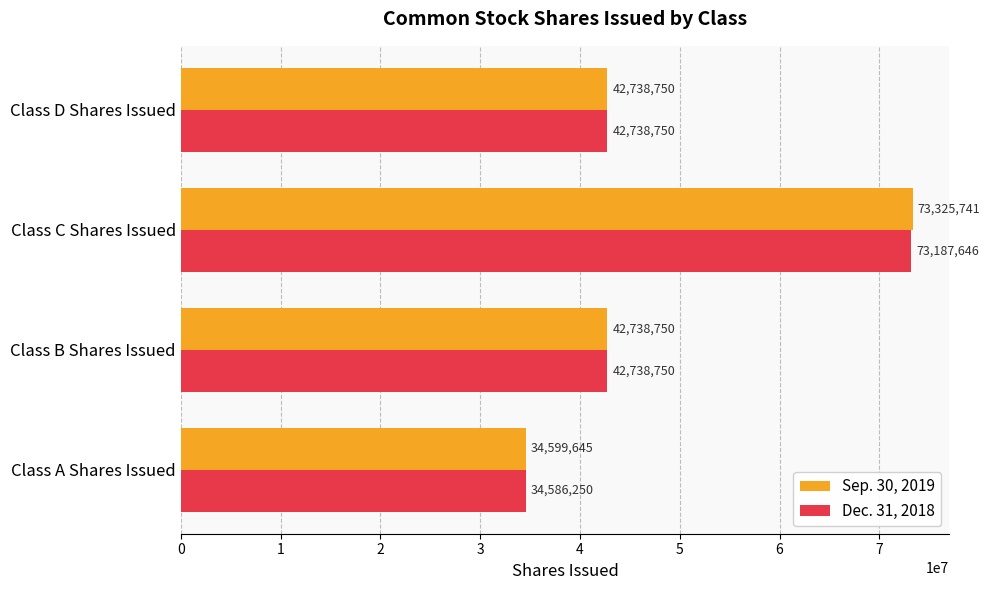

Count the Sep. 30, 2019 values in the range 42738750 to 73325741.

3